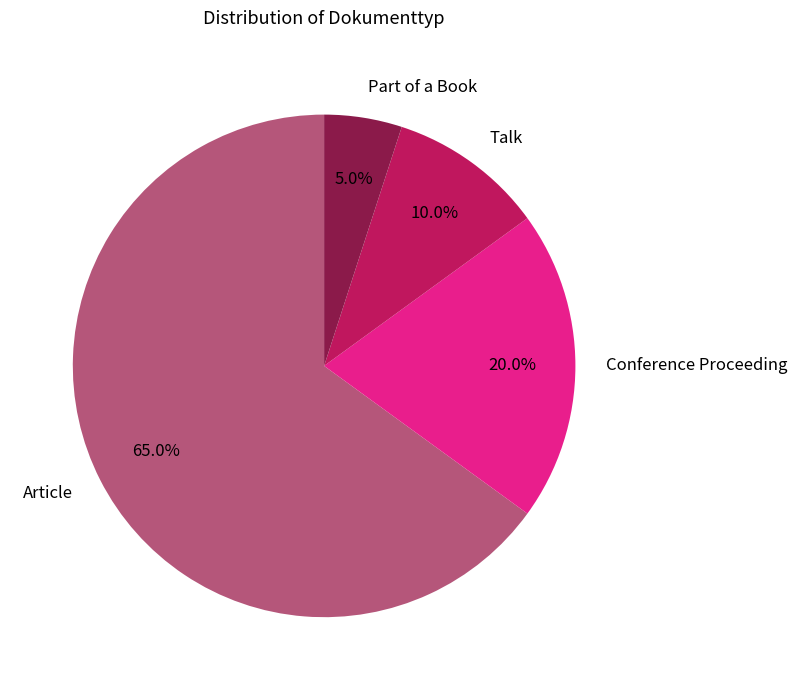

What portion of the pie excludes Article?

35.0%